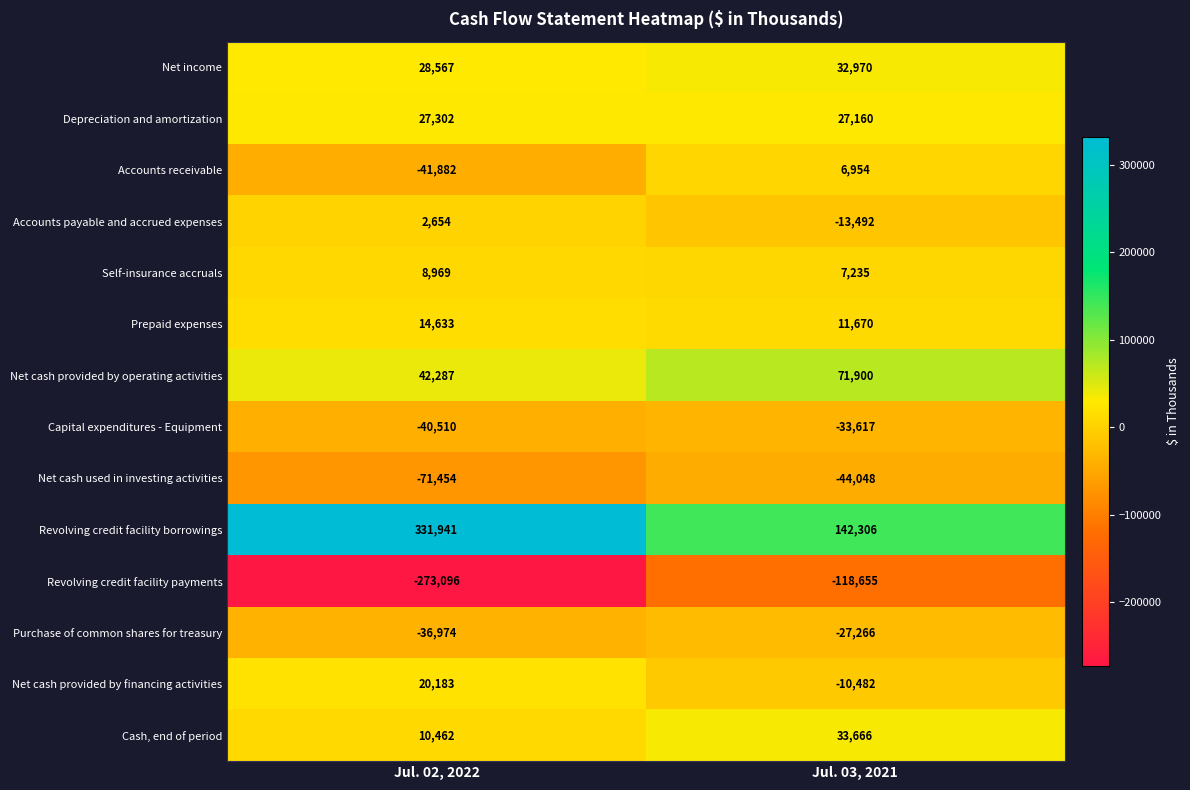

What is the minimum value for Net income?

28567